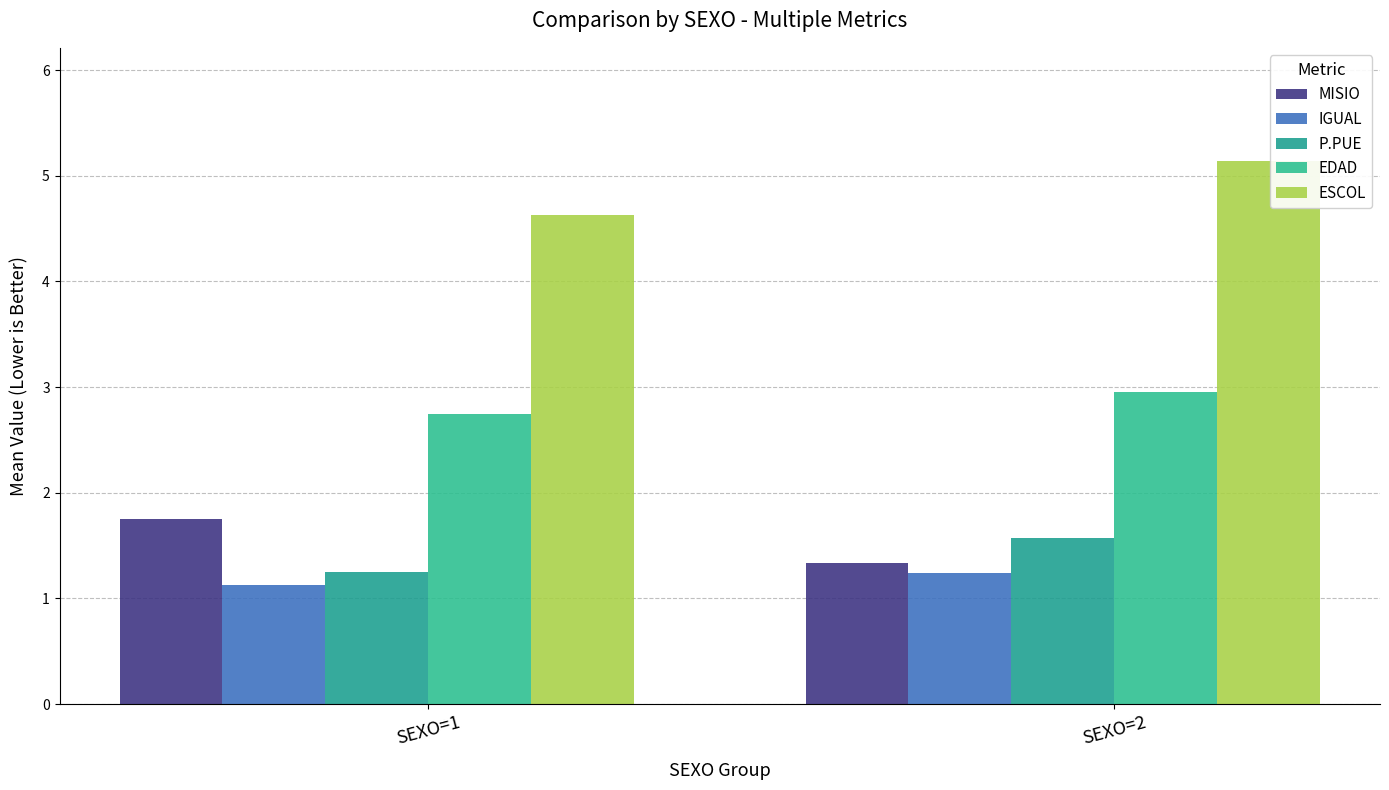

The value of ESCOL at SEXO=2 is 6.8. True or false?

False